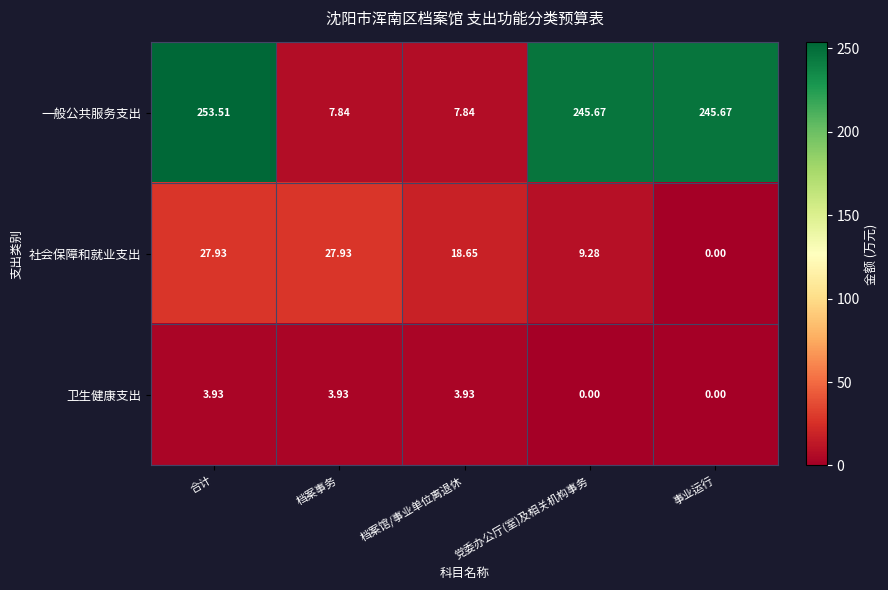

Which series has the largest total across all categories?

一般公共服务支出